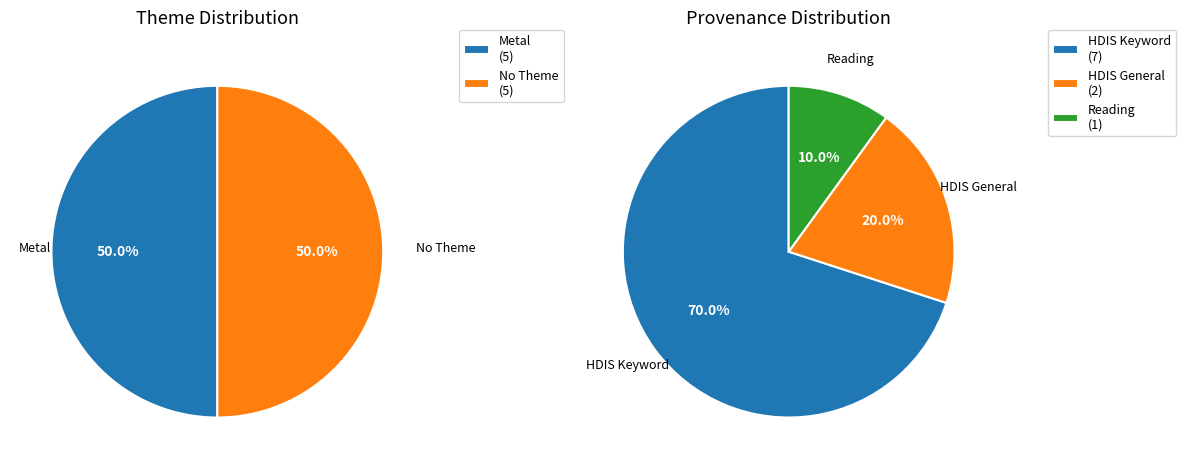

How many slices are in this pie chart?

5